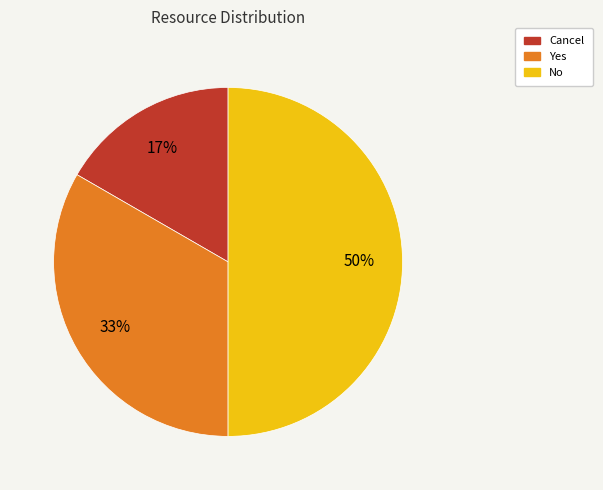

To the nearest percent, what is the difference between the Yes and No slice percentages?

17%